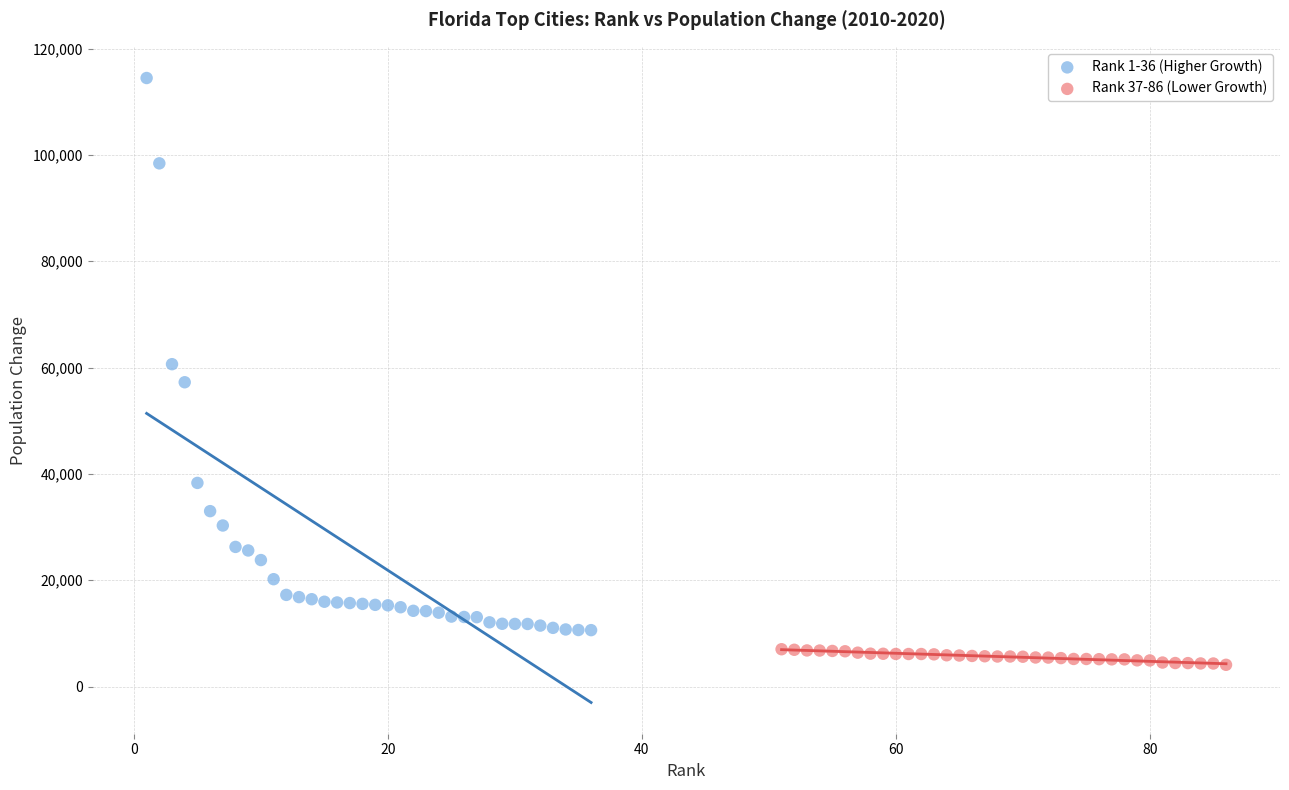

What are all the series names shown in the legend?

Rank 1-36 (Higher Growth), Rank 37-86 (Lower Growth)